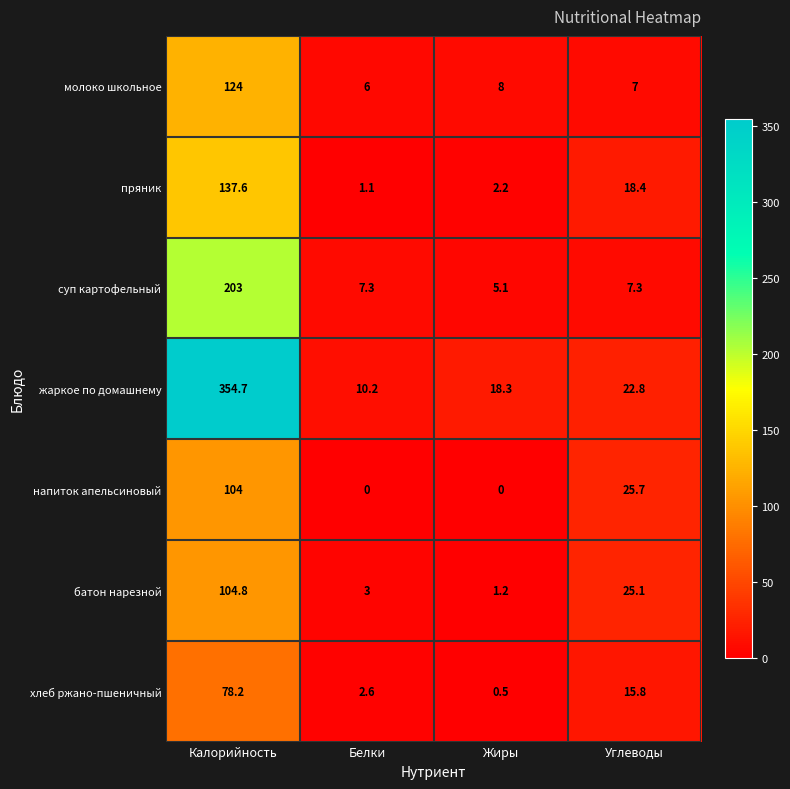

Reading right to left, what are all the values shown in this chart?

молоко школьное: 7.0	8.0	6.0	124.0
пряник: 18.4	2.2	1.1	137.6
суп картофельный: 7.3	5.1	7.3	203.0
жаркое по домашнему: 22.8	18.3	10.2	354.7
напиток апельсиновый: 25.7	0.0	0.0	104.0
батон нарезной: 25.1	1.2	3.0	104.8
хлеб ржано-пшеничный: 15.8	0.5	2.6	78.2